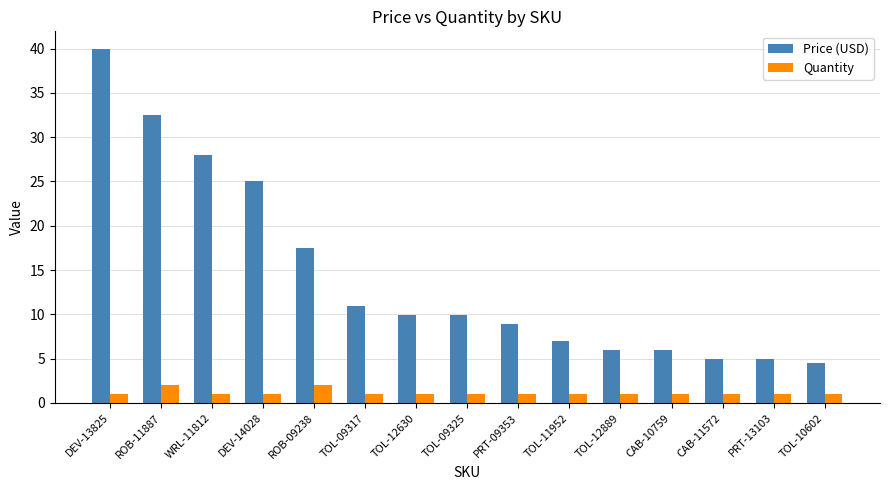

Rank the series by their maximum value, from highest to lowest.

Price (USD), Quantity